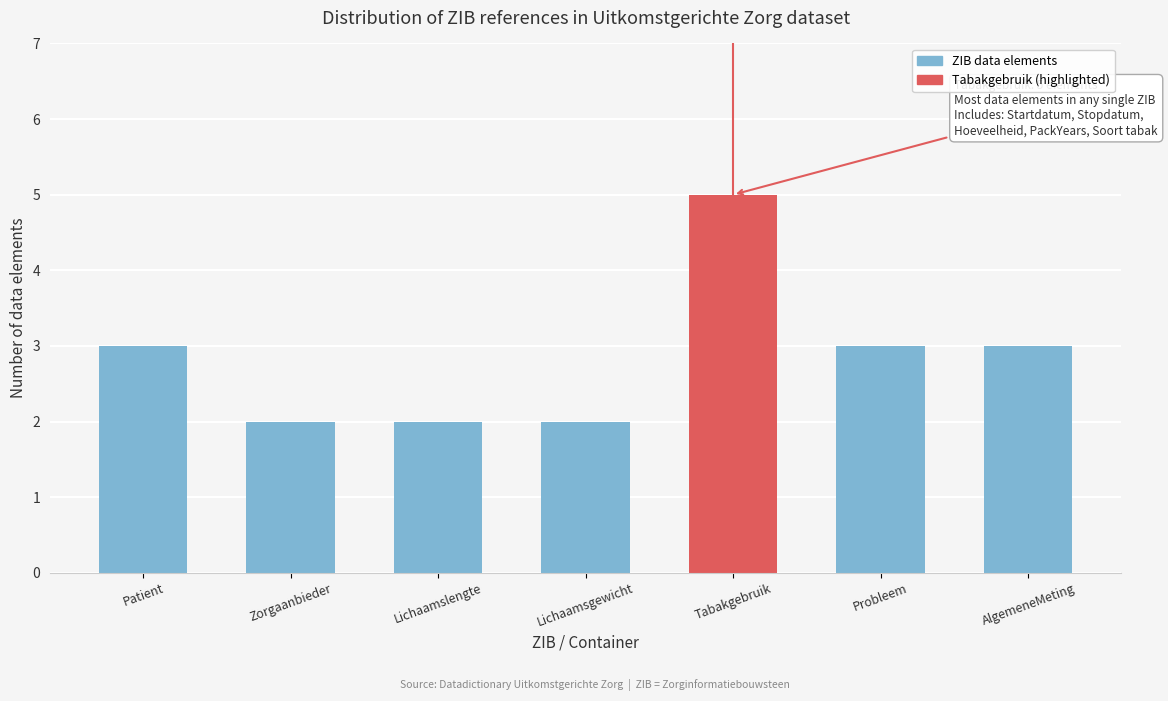

Reading right to left, extract all data points from this chart.

AlgemeneMeting=3	Probleem=3	Tabakgebruik=5	Lichaamsgewicht=2	Lichaamslengte=2	Zorgaanbieder=2	Patient=3